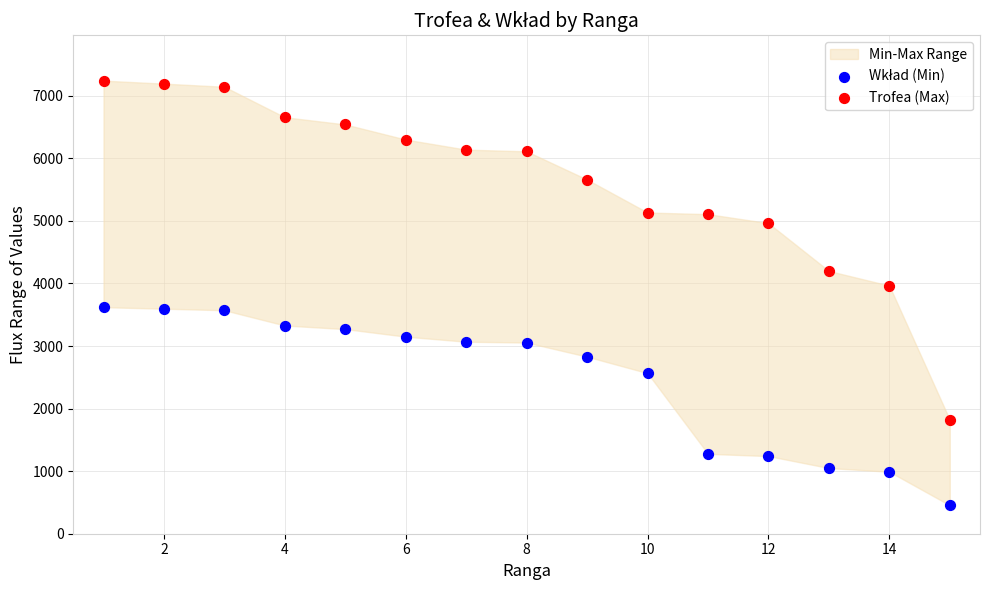

Which series has the widest spread of Y values?

Trofea (Max)